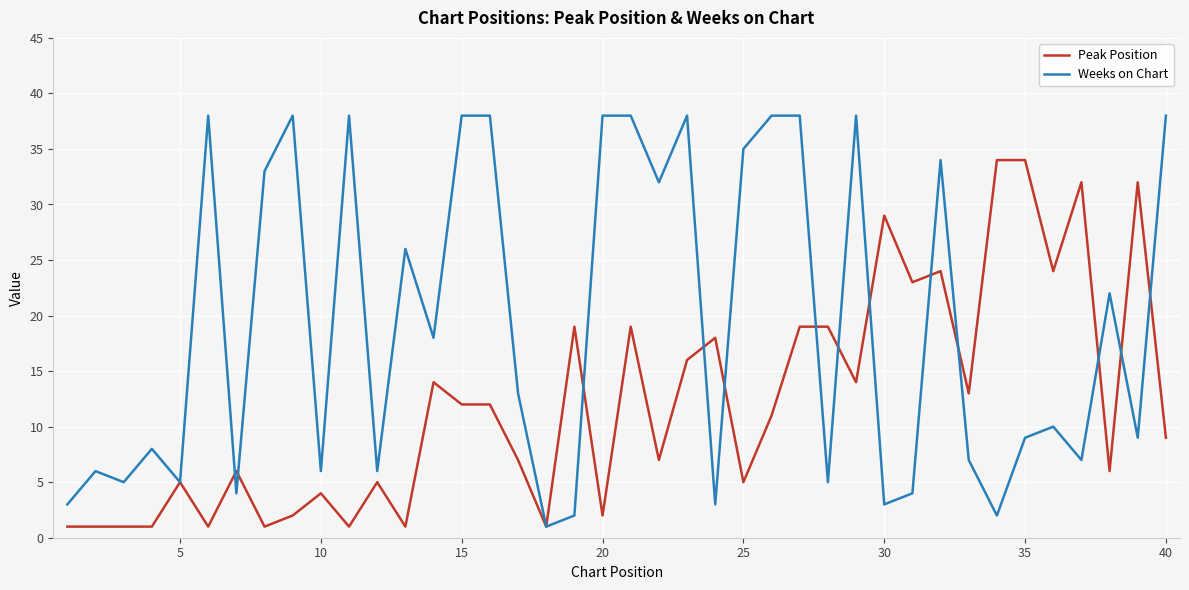

What is the highest value of the Peak Position series?

34